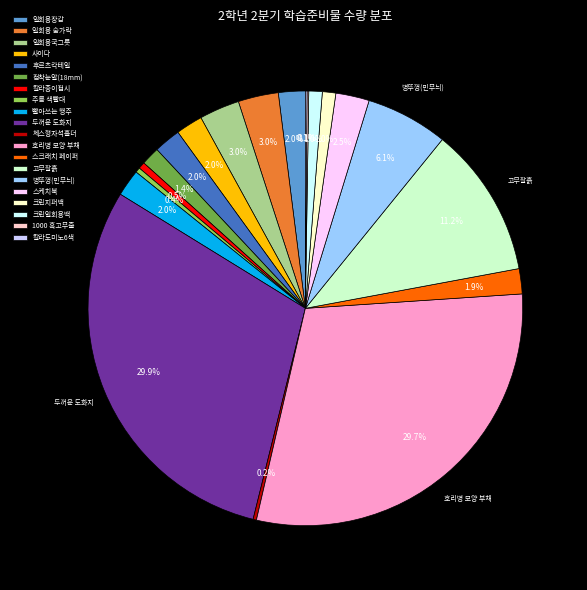

Combined, what portion of the pie is 사이다 and 칼라종이접시?

2.5%